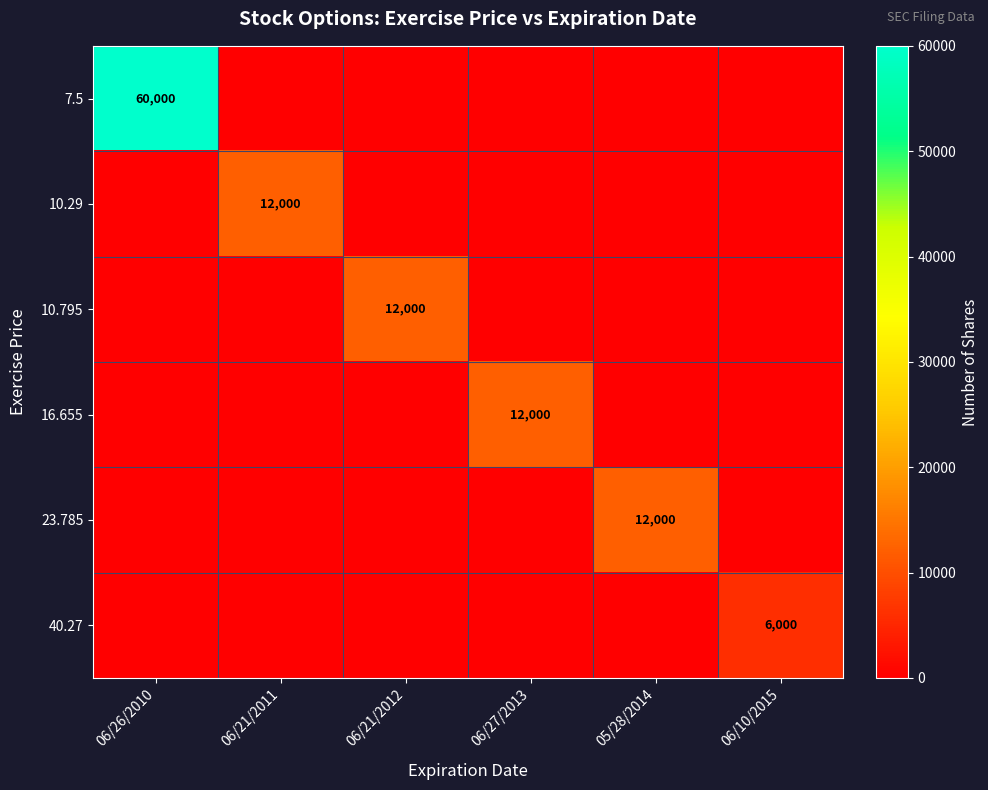

Is it true that 23.785 equals 21038 at 05/28/2014?

False